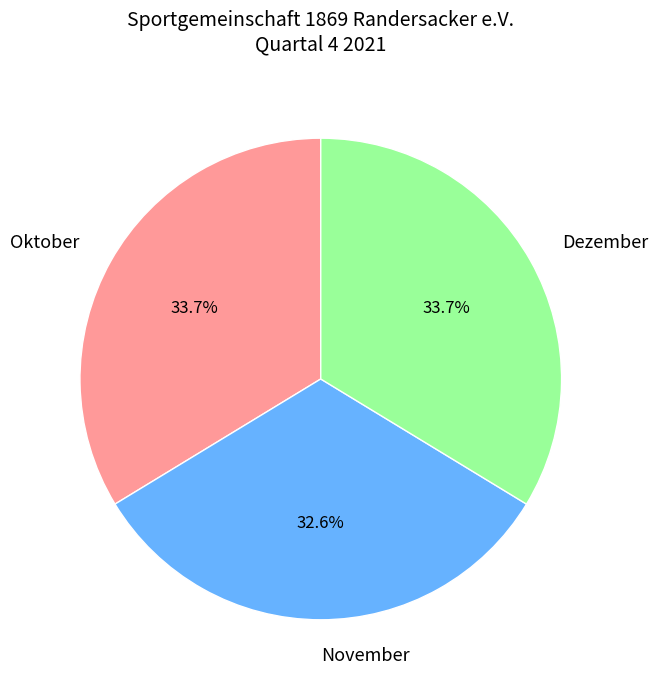

Combined, what portion of the pie is November and Oktober?

66.3%